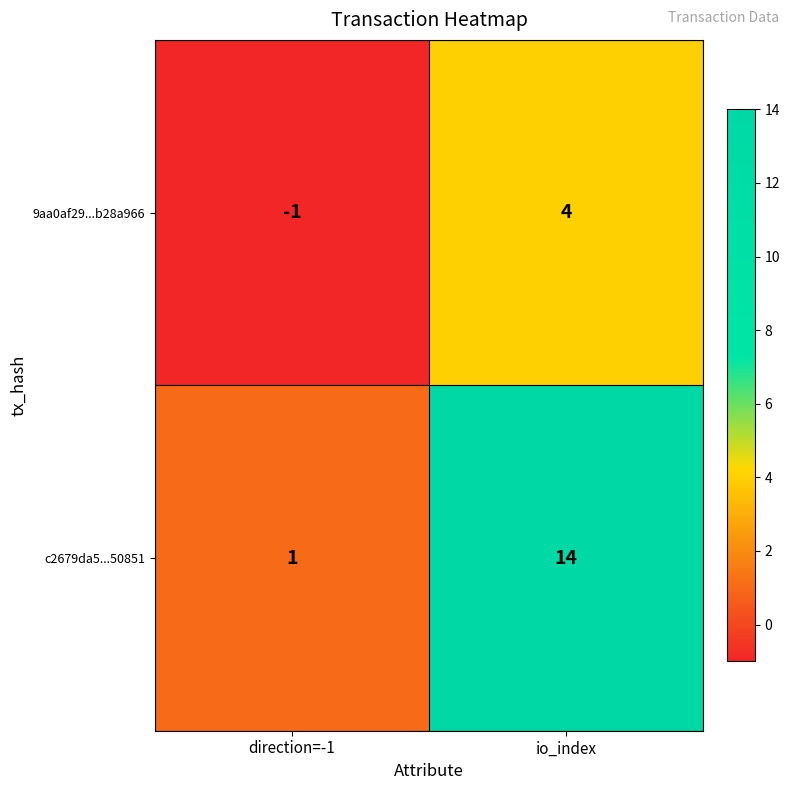

What is the approximate value of 9aa0af29...b28a966 at io_index?

4